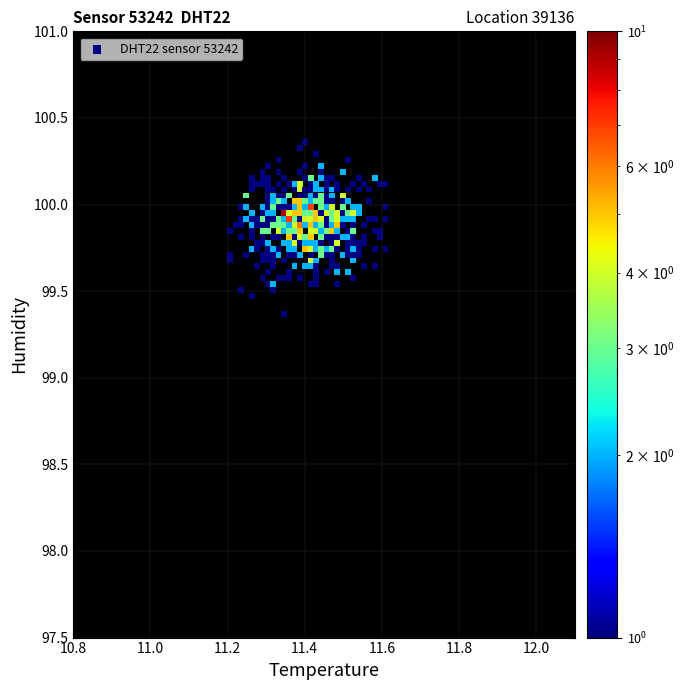

What is the range of Y values (max minus min)?

1.0